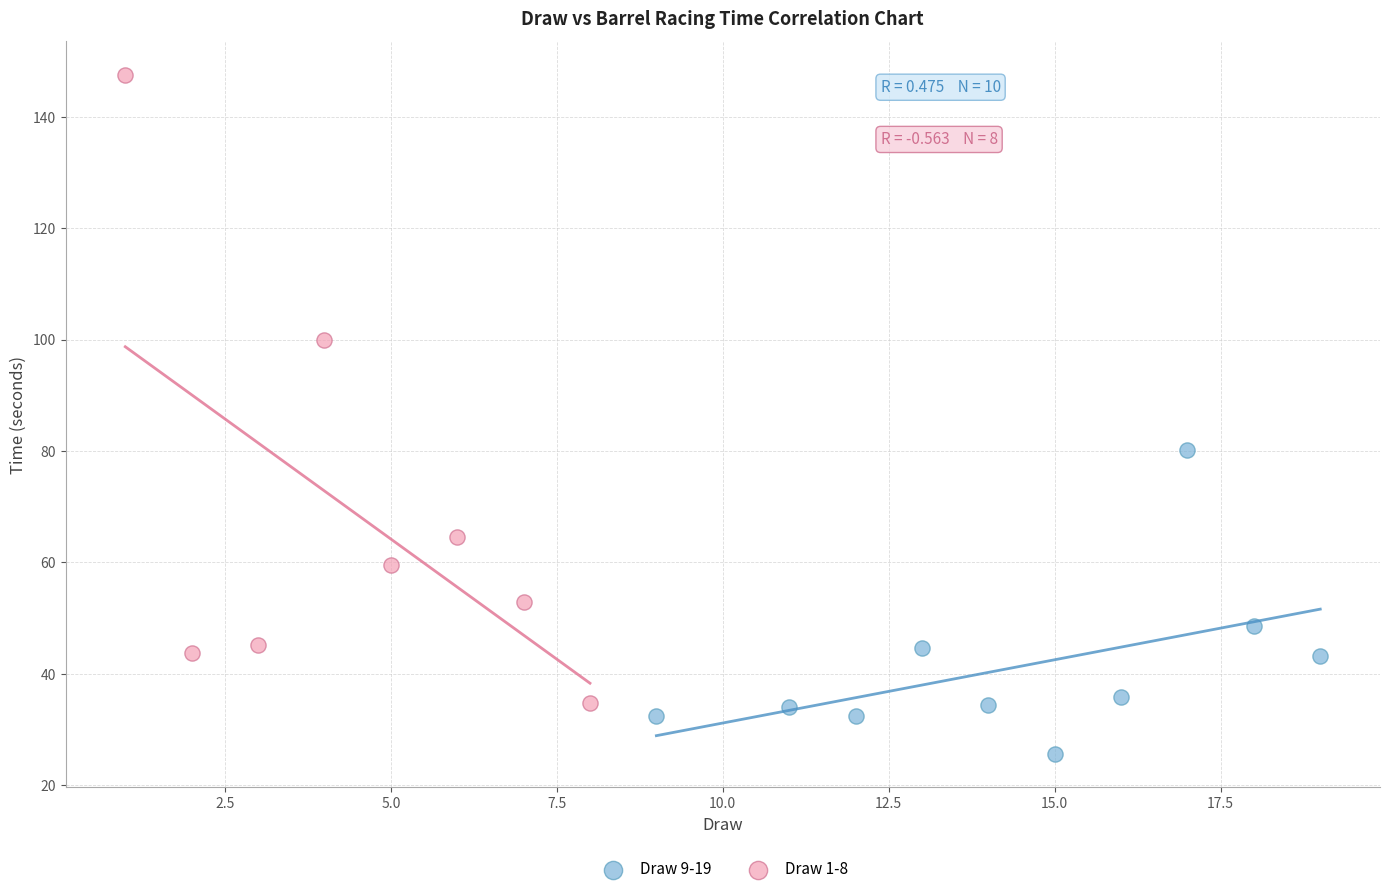

Which series has the largest Y range (max minus min)?

Draw 1-8